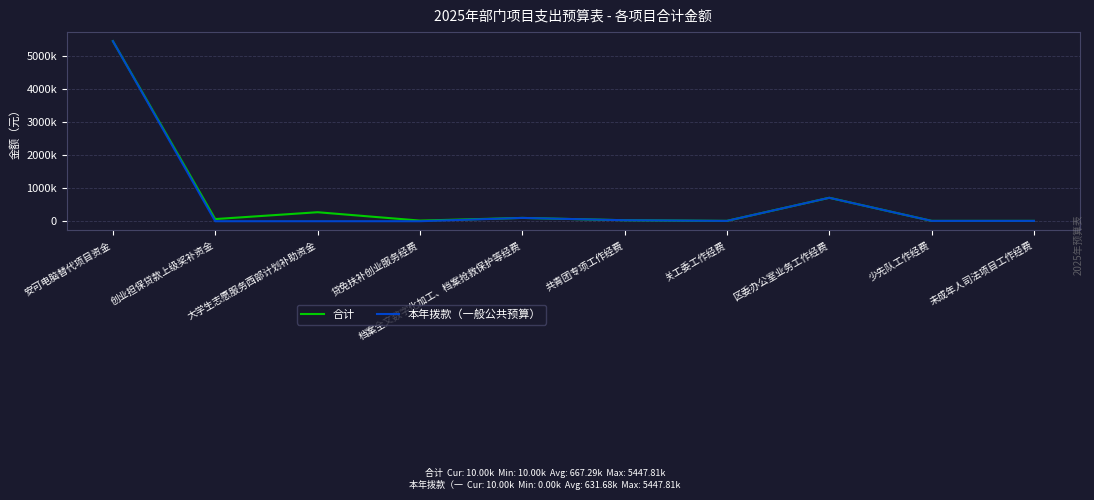

List the labels in order of 本年拨款（一般公共预算） value, largest first.

安可电脑替代项目资金, 区委办公室业务工作经费, 档案全文数字化加工、档案抢救保护等经费, 共青团专项工作经费, 关工委工作经费, 少先队工作经费, 未成年人司法项目工作经费, 创业担保贷款上级奖补资金, 大学生志愿服务西部计划补助资金, 贷免扶补创业服务经费